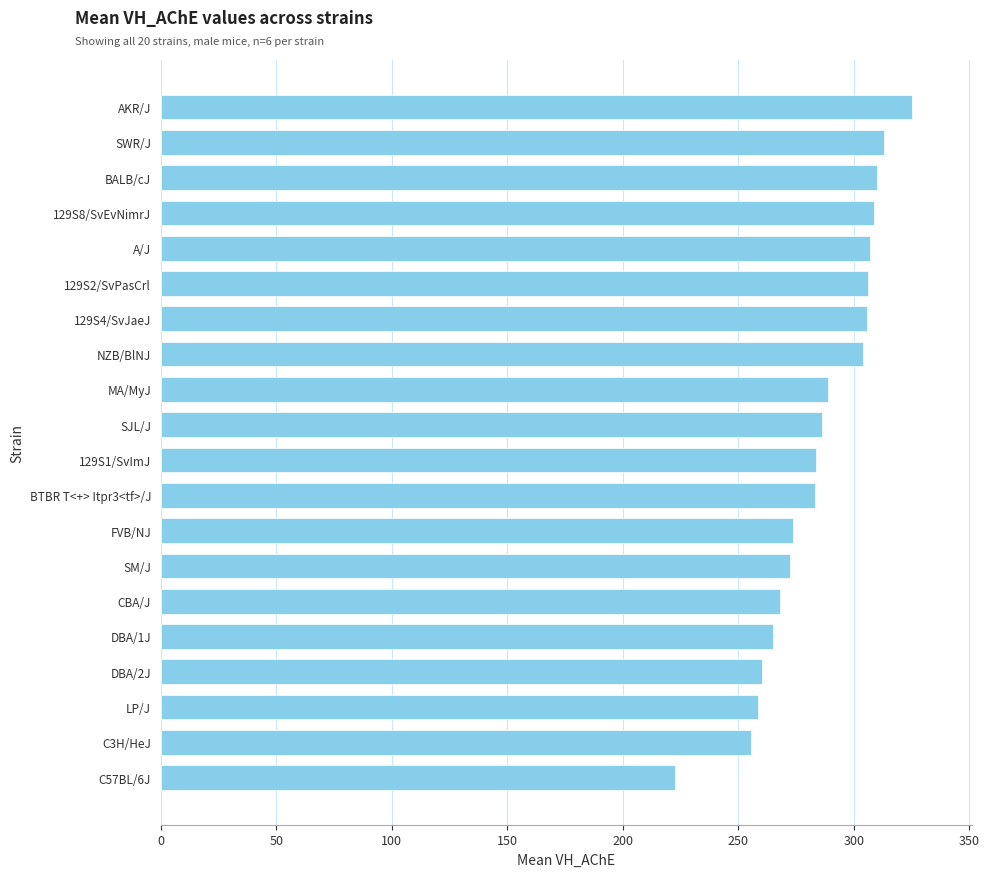

What is the minimum value shown in the chart?

222.5